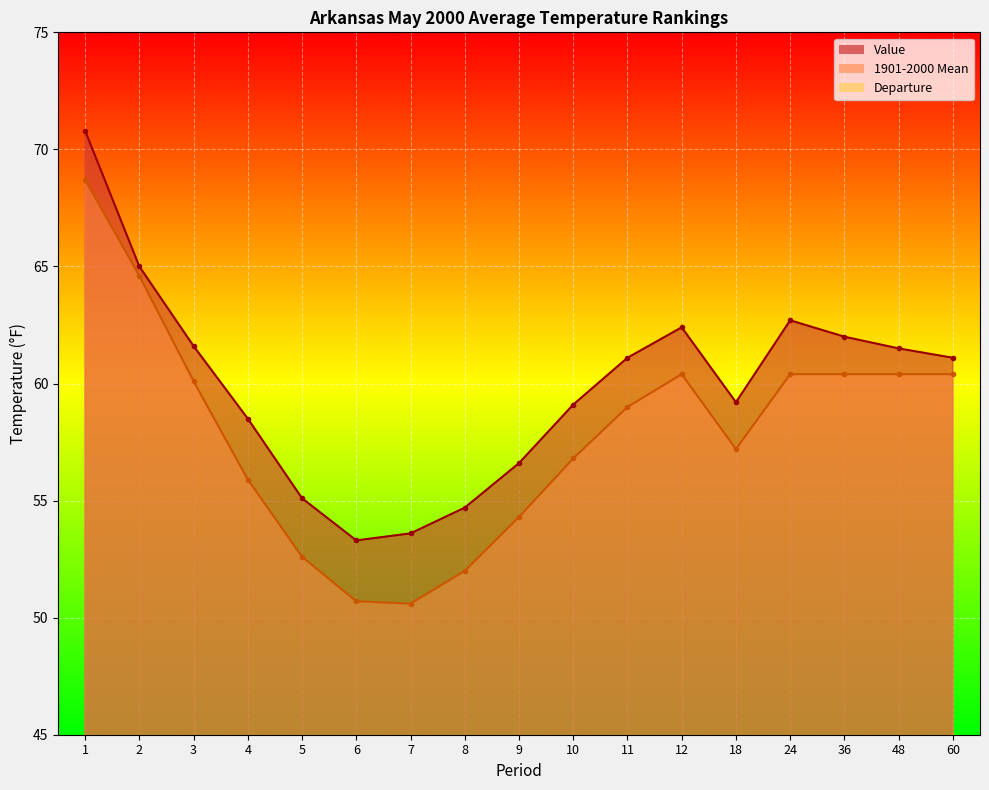

What is the sum of all 1901-2000 Mean values?

984.5